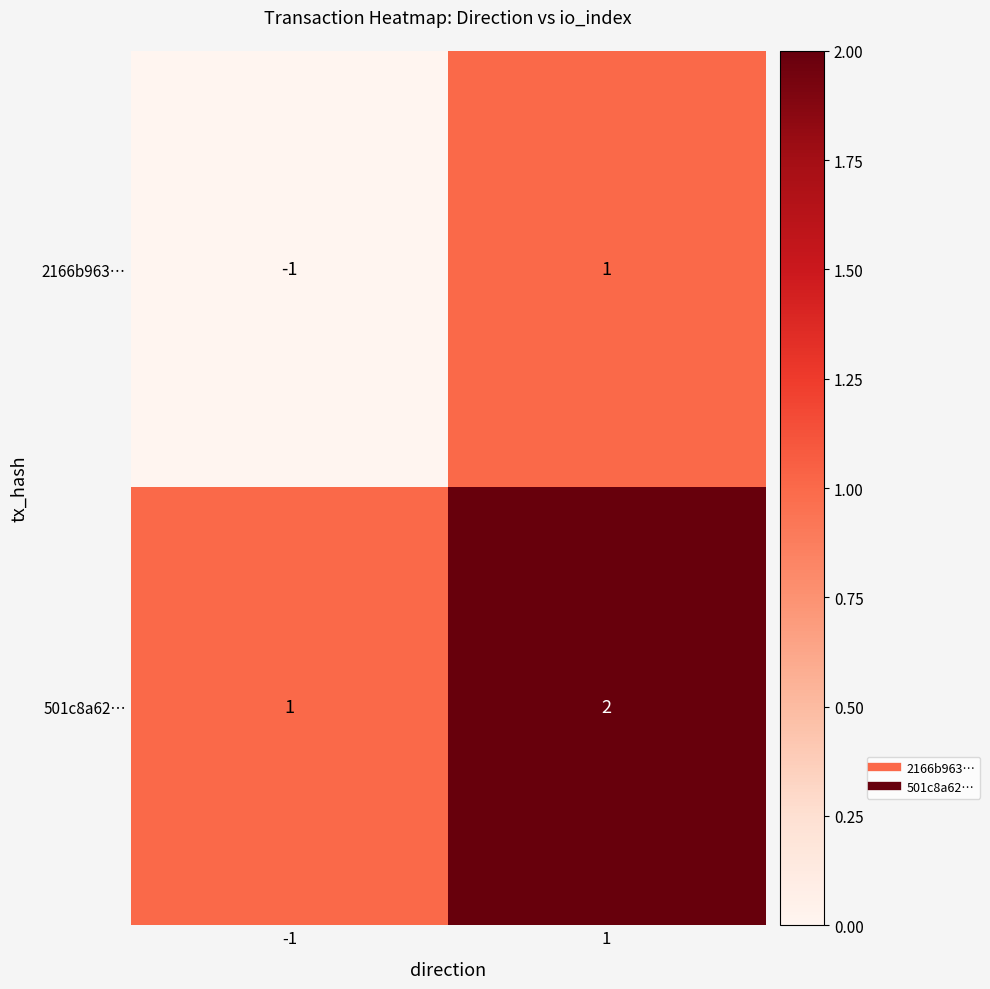

Which category has the highest value across all series?

1